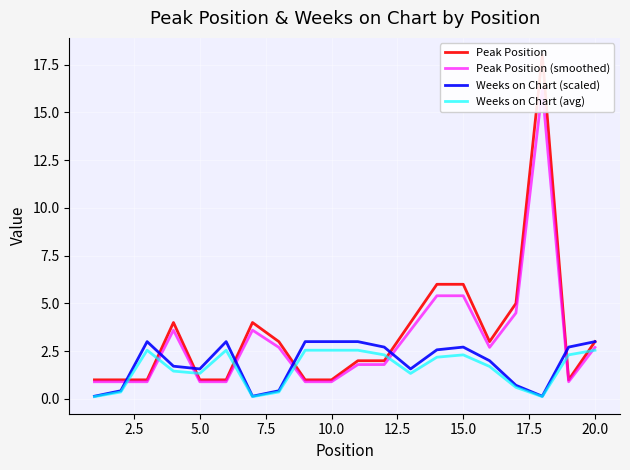

Rank the categories by Weeks on Chart (scaled) value from highest to lowest.

5.0, 12.5, 20.0, 22.5, 10, 19, 11, 14, 18, 13, 15, 7.5, 10.0, 12, 16, 2.5, 17.5, 0.0, 15.0, 17